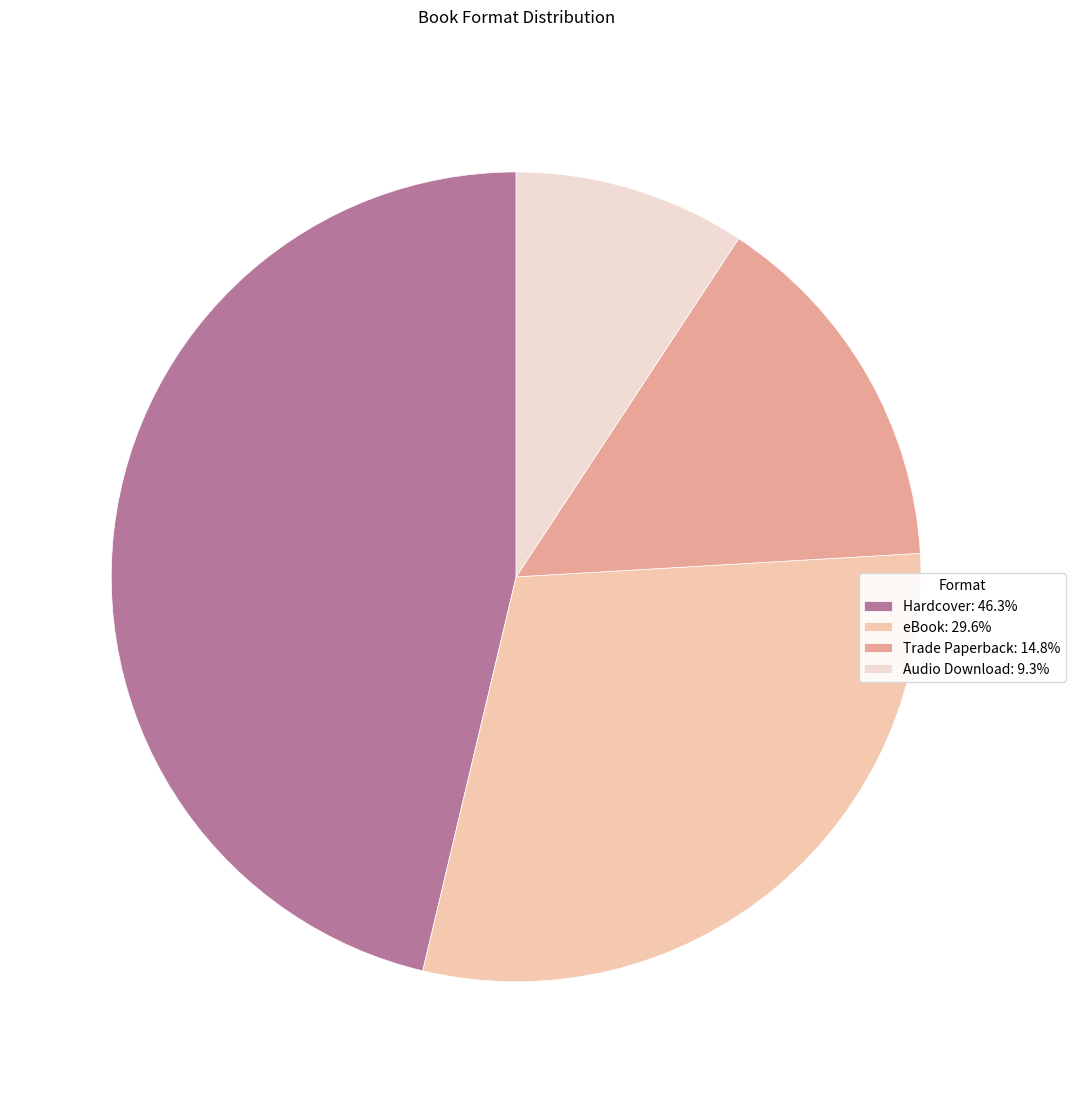

Between Trade Paperback and Audio Download, which is larger?

Trade Paperback